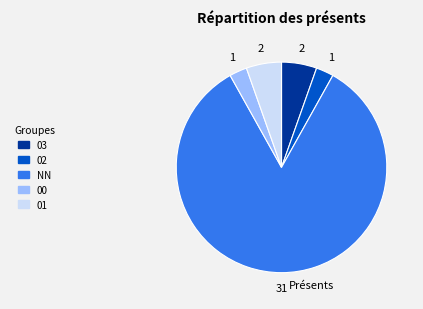

Approximately how many times larger is the value at 03 compared to 00?

2.0